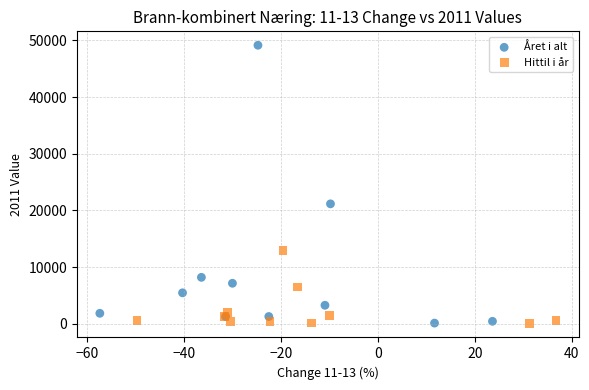

What are all the series names shown in the legend?

Året i alt, Hittil i år